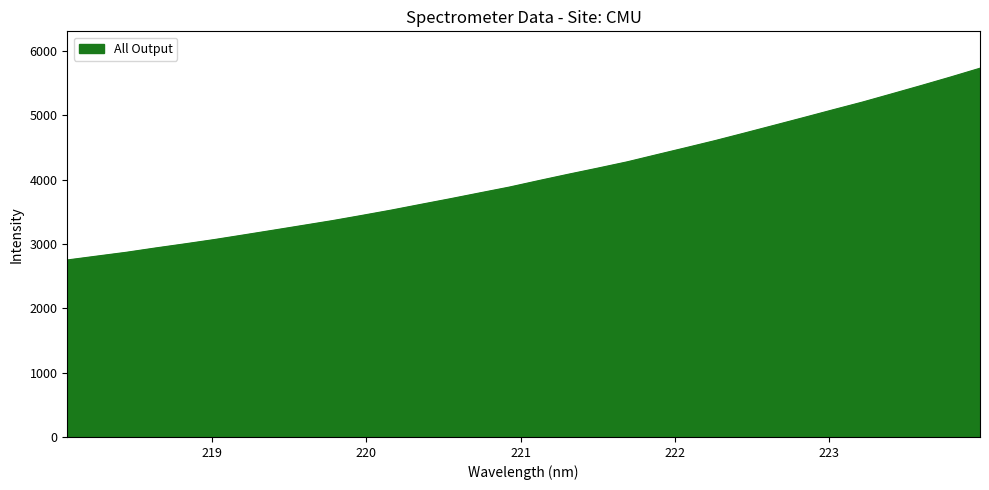

What is the smallest value displayed?

2752.2